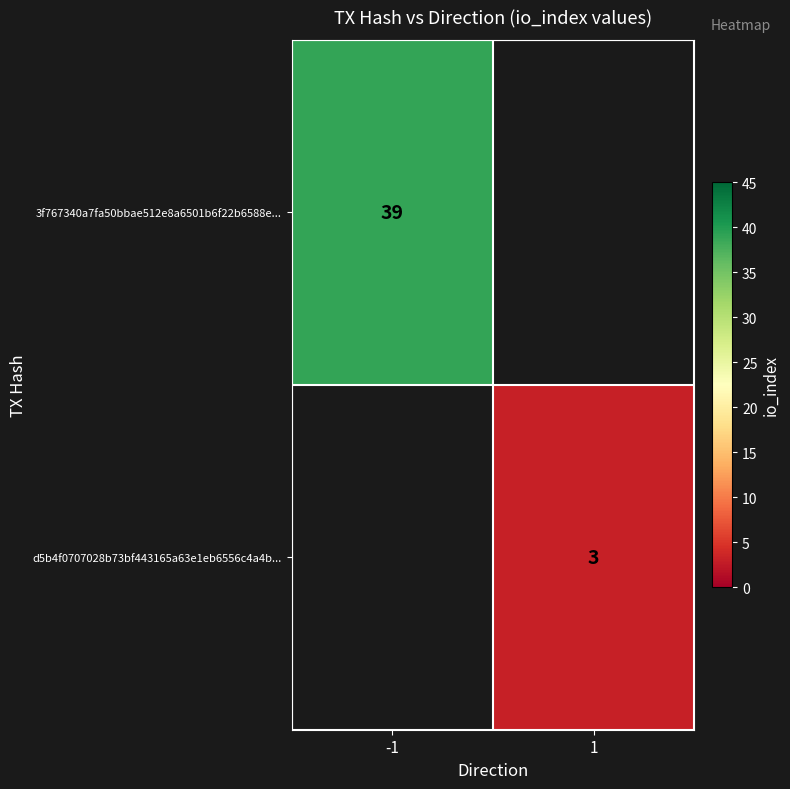

Is it true that 3f767340a7fa50bbae512e8a6501b6f22b6588e... equals 61 at -1?

False